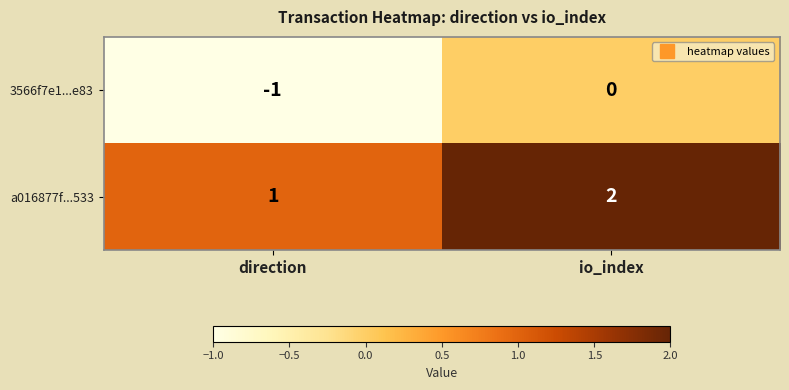

Is the value of 3566f7e1...e83 at io_index greater than the value of a016877f...533 at direction?

No